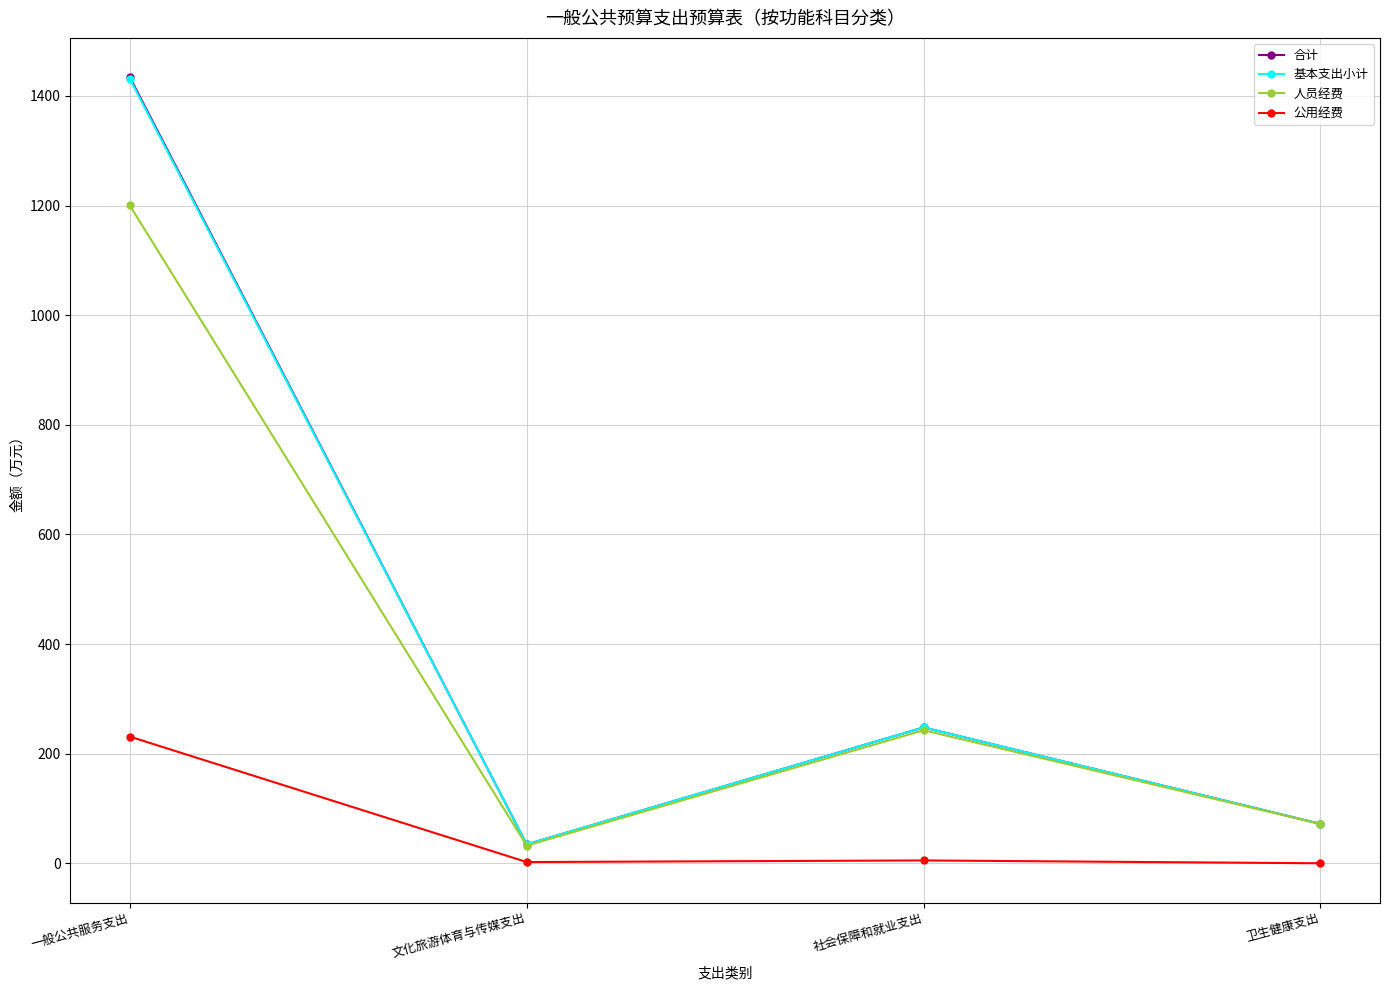

What is the difference between the highest and lowest values at 文化旅游体育与传媒支出?

32.2